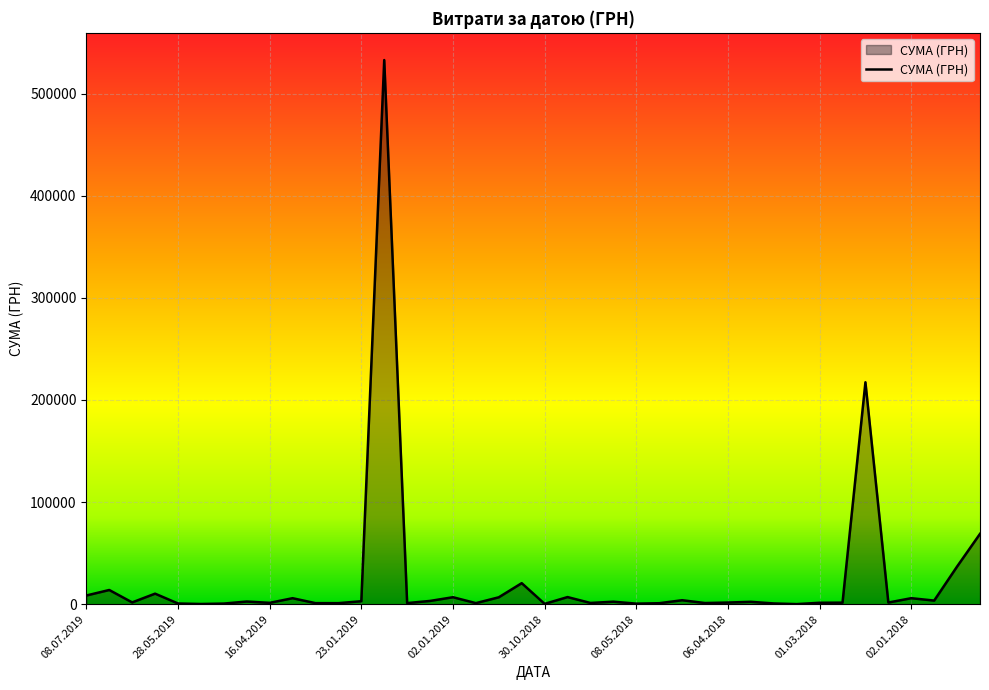

What is the maximum value shown in the chart?

532782.7